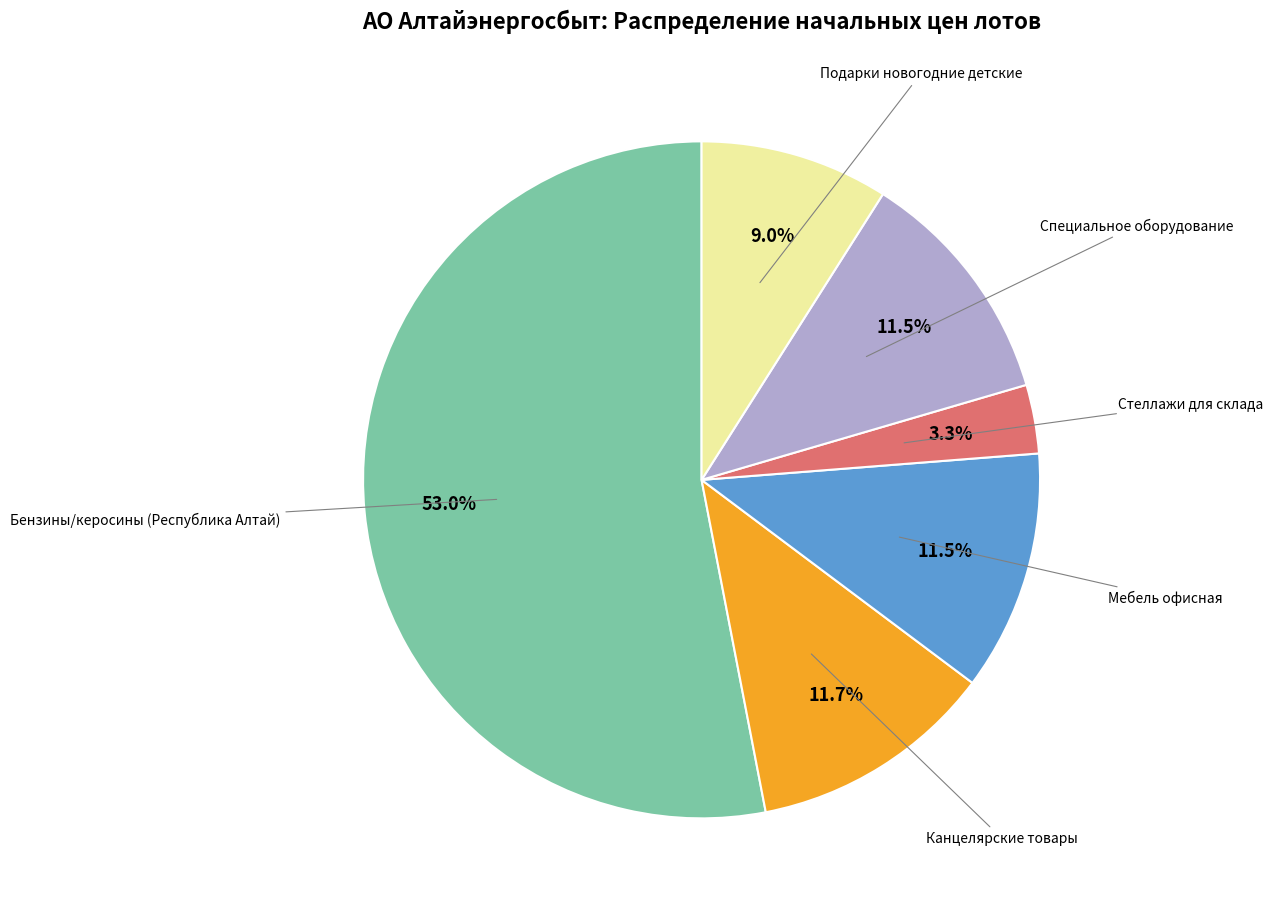

To the nearest percent, what is the difference between the largest and smallest slice percentages?

50%